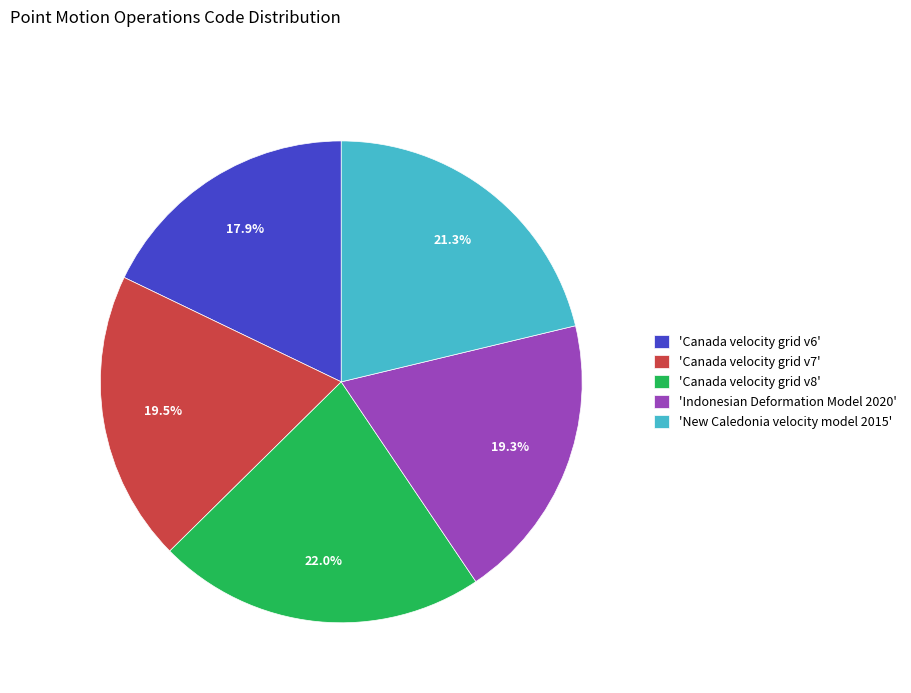

How many slices are in this pie chart?

5